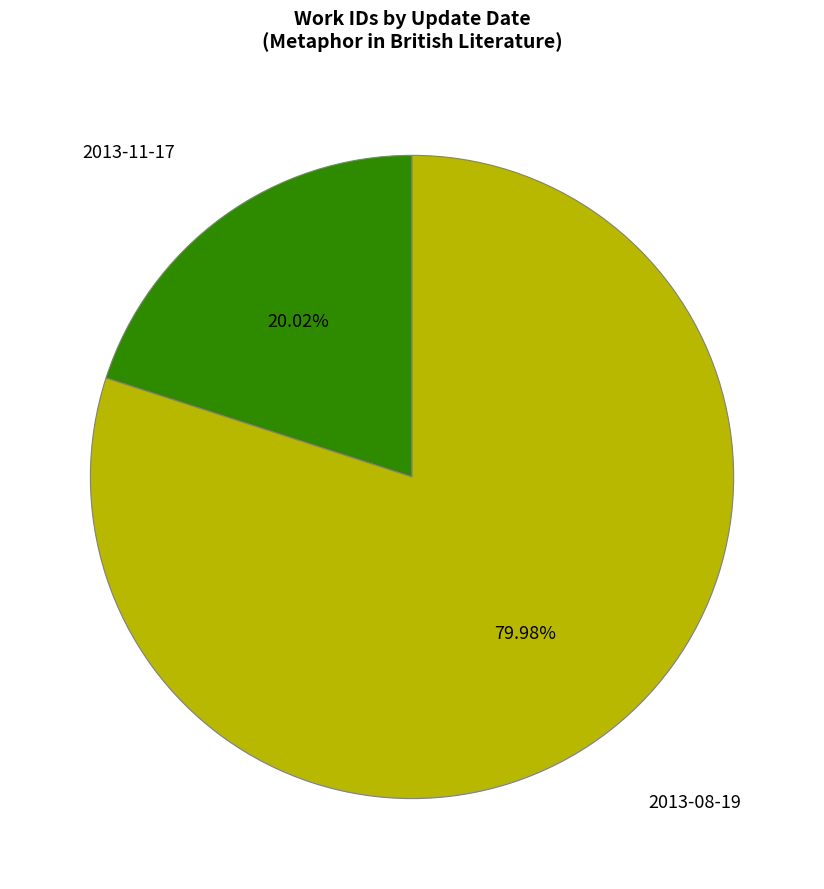

What is the total percentage of 2013-08-19 and 2013-11-17?

100.0%